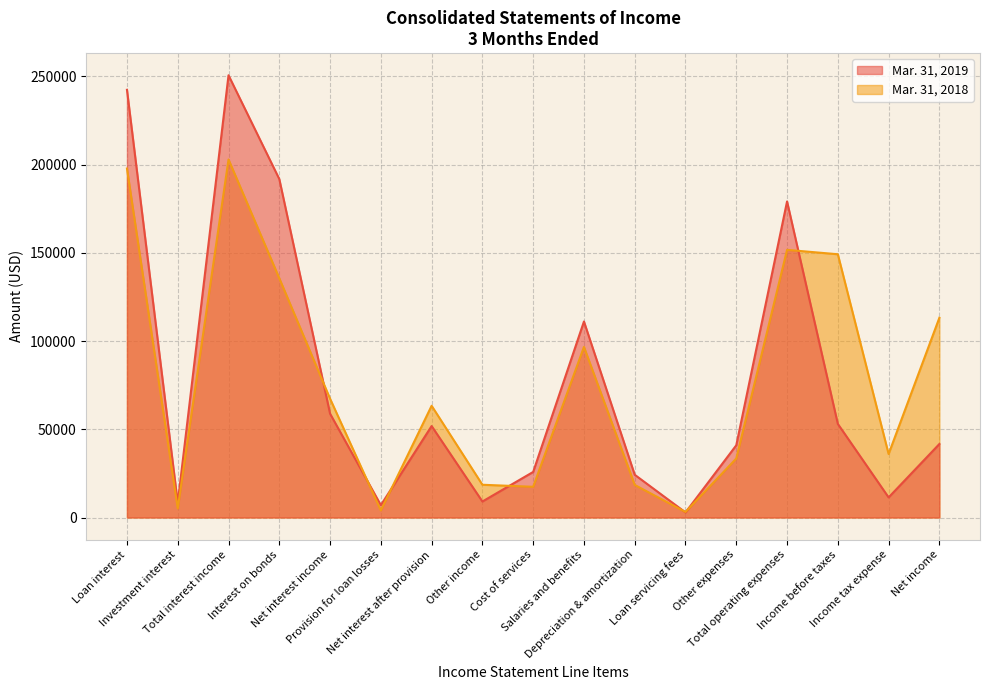

Rank the categories by Mar. 31, 2018 value from lowest to highest.

Loan servicing fees, Provision for loan losses, Investment interest, Cost of services, Depreciation & amortization, Other income, Other expenses, Income tax expense, Net interest after provision, Net interest income, Salaries and benefits, Net income, Interest on bonds, Income before taxes, Total operating expenses, Loan interest, Total interest income